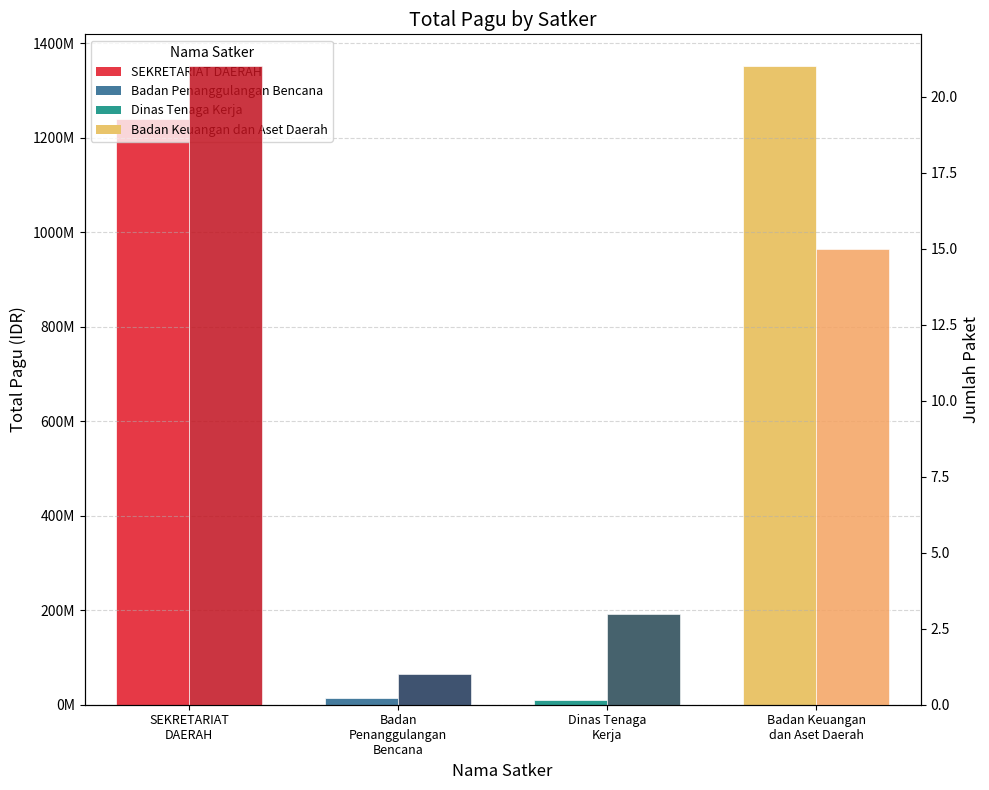

Are the bars grouped side by side (vs. stacked)?

Yes